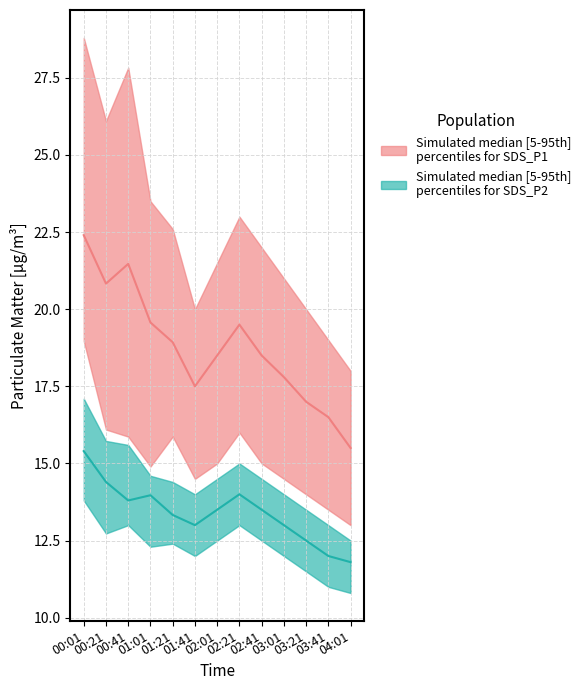

The SDS_P2 median series shows 7.7 at 03:41. True or false?

False